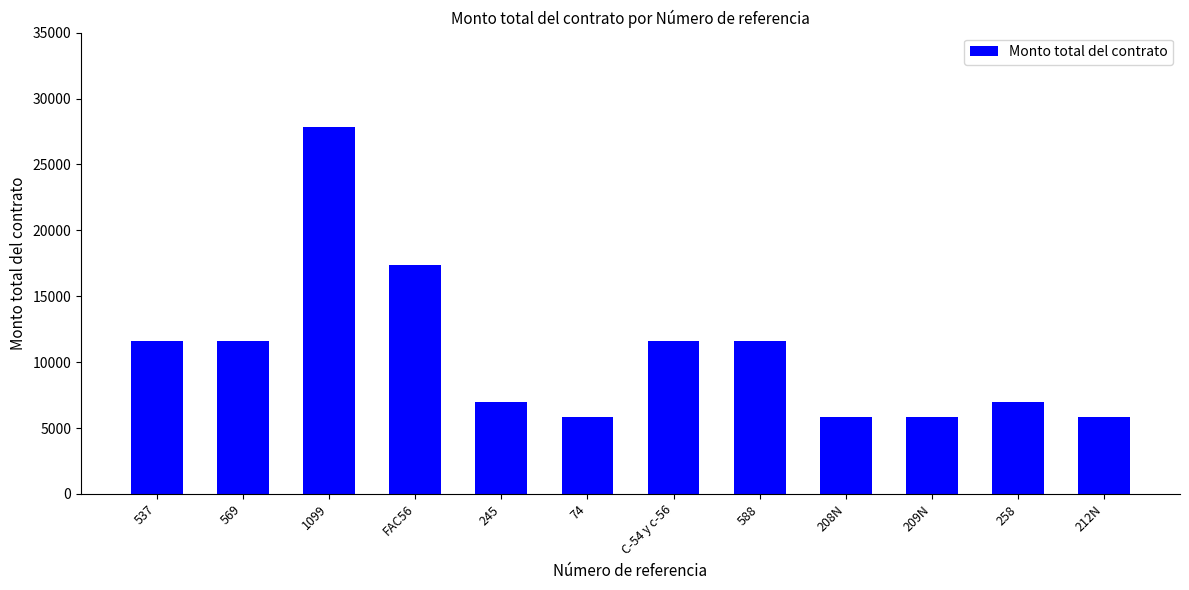

Is it true that the value at 569 is 11600?

True